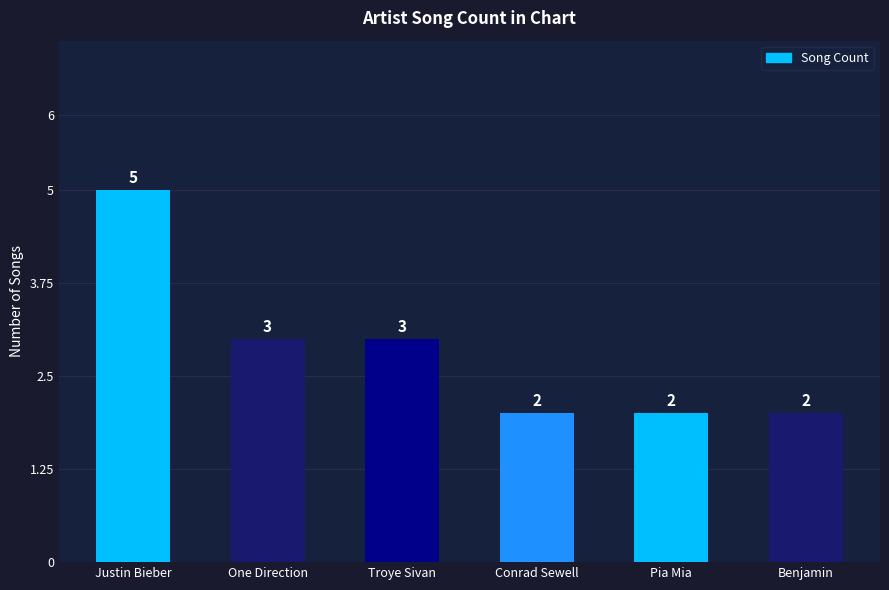

Reading right to left, extract all data points from this chart.

2	2	2	3	3	5